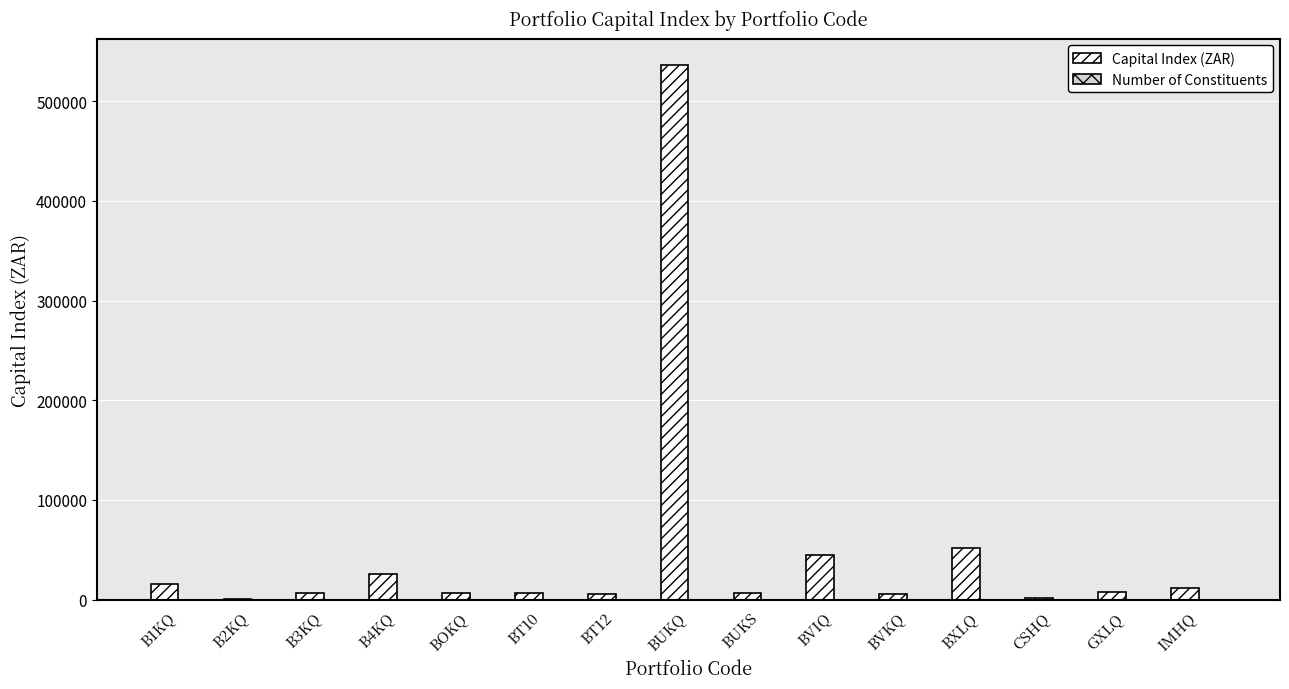

Which series changed the most between B2KQ and BXLQ?

Capital Index (ZAR)